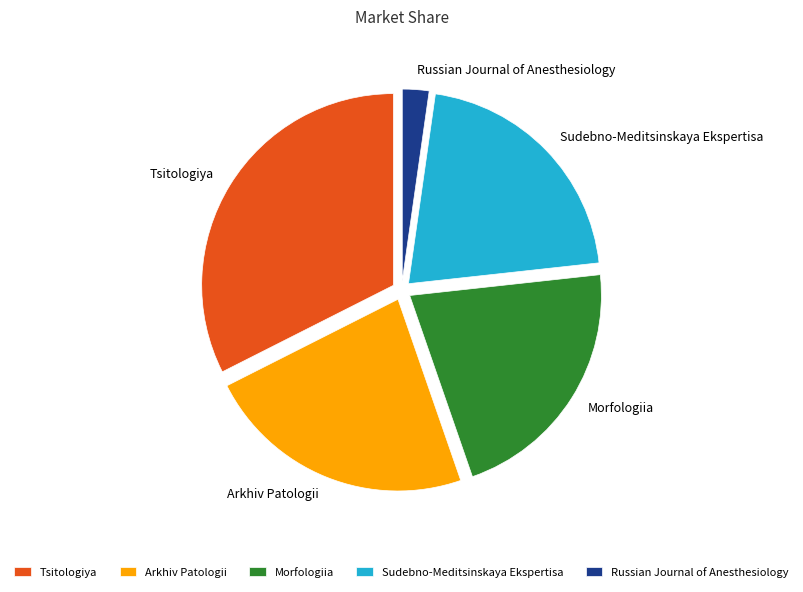

What is the ratio of the value at Tsitologiya to the value at Morfologiia?

1.5